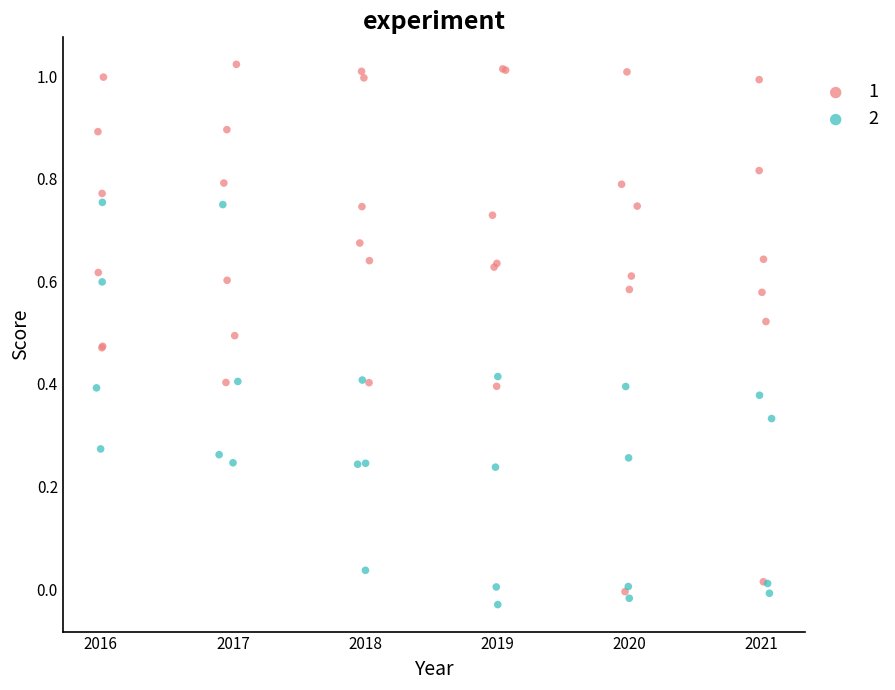

What are all the series names shown in the legend?

1, 2